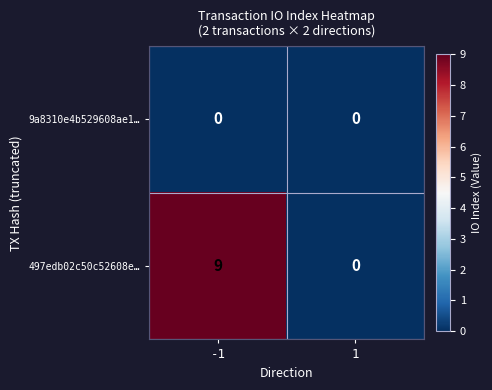

Is it true that 497edb02c50c52608e… equals 3 at 1?

False